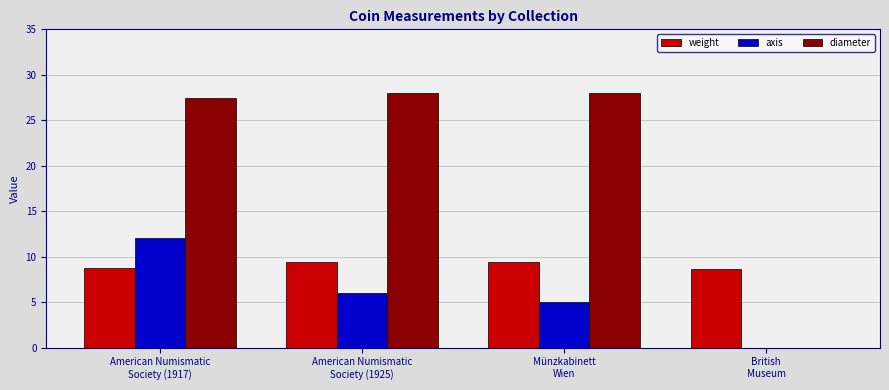

What is the maximum value shown in the chart?

28.0